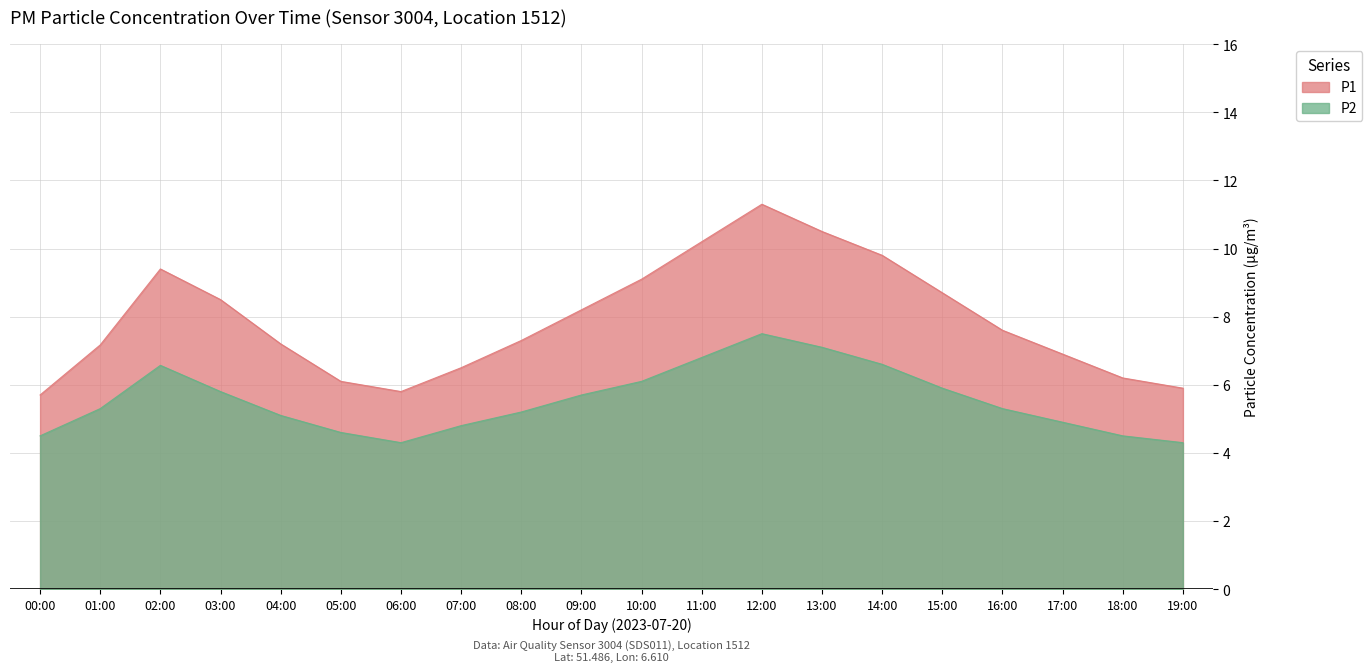

What is the spread (max minus min) of values at 04:00?

2.1